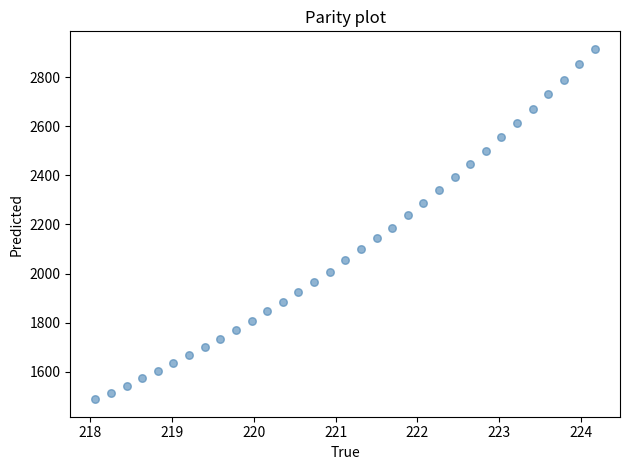

What is the range of X values (max minus min)?

6.1